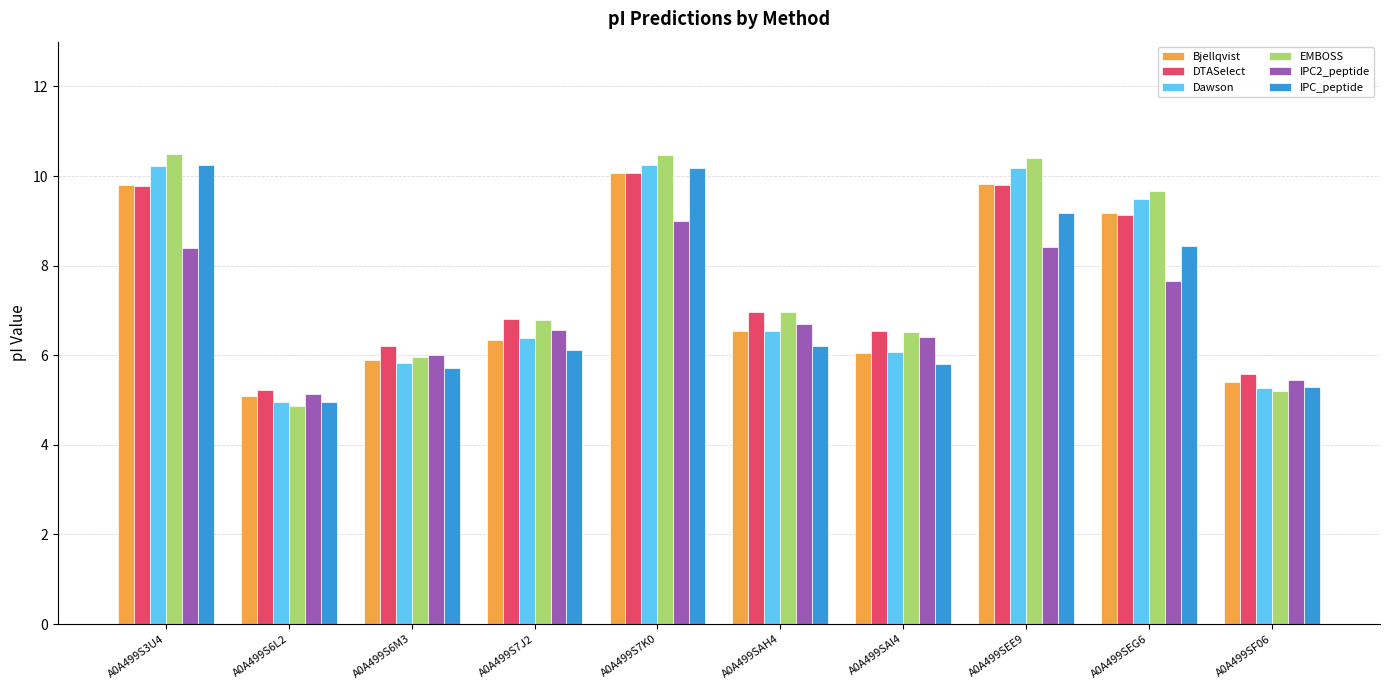

What is the total value across all series at A0A499SAI4?

37.4